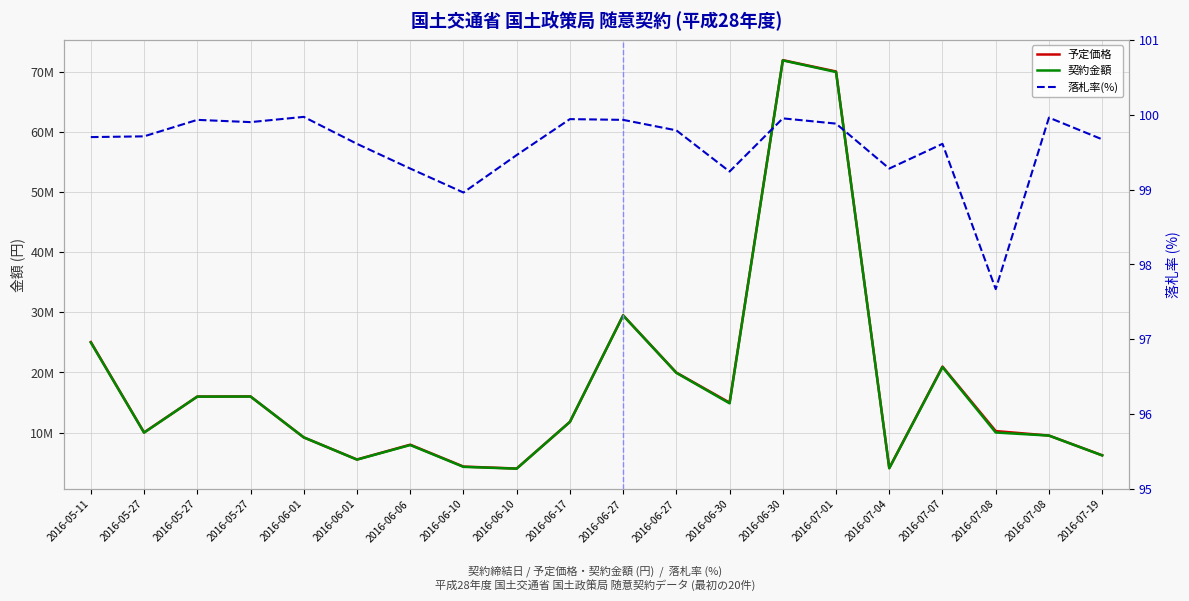

True or false: 契約金額 has more than 2 points higher than both neighbors.

True